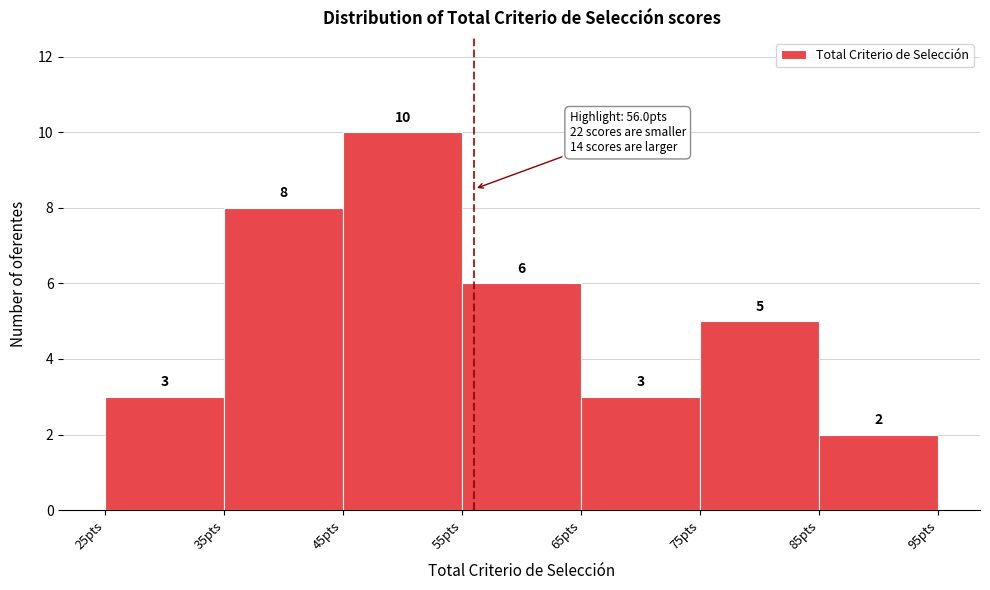

What is the height of the bar covering 45 to 55 on the x-axis?

10